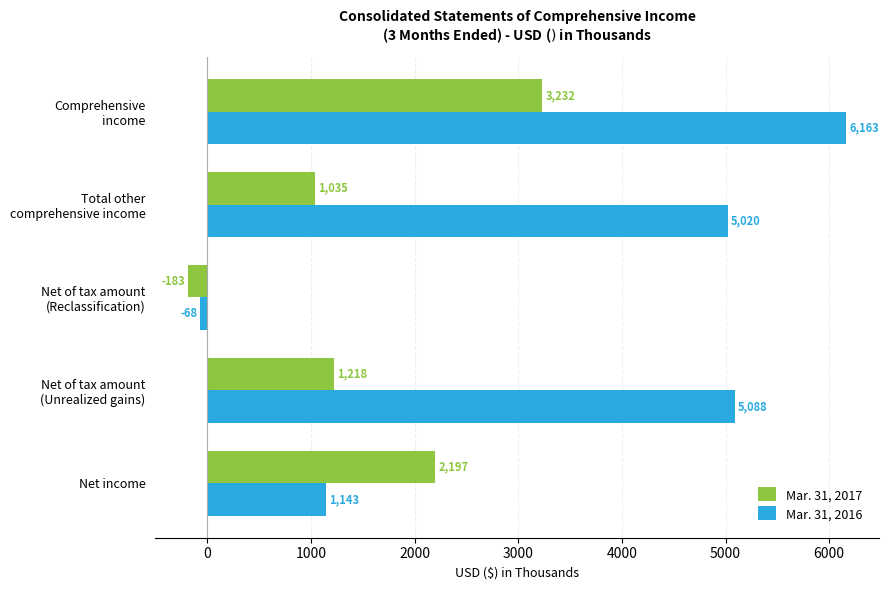

List the series in order of their peak value, highest first.

Mar. 31, 2016, Mar. 31, 2017